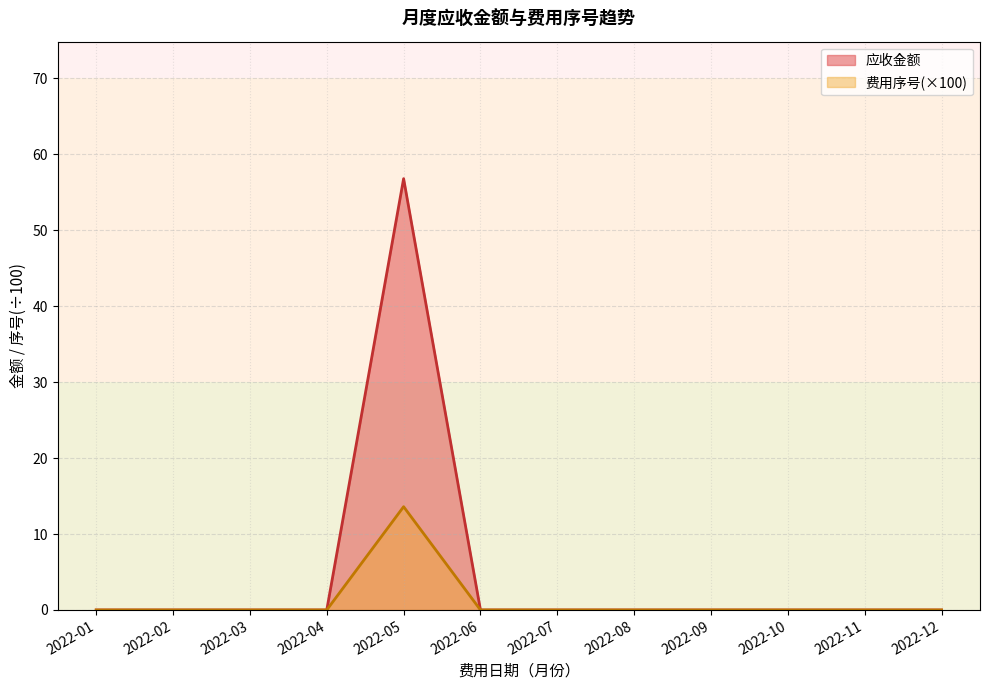

At which label does 费用序号(×100) reach its peak?

2022-05